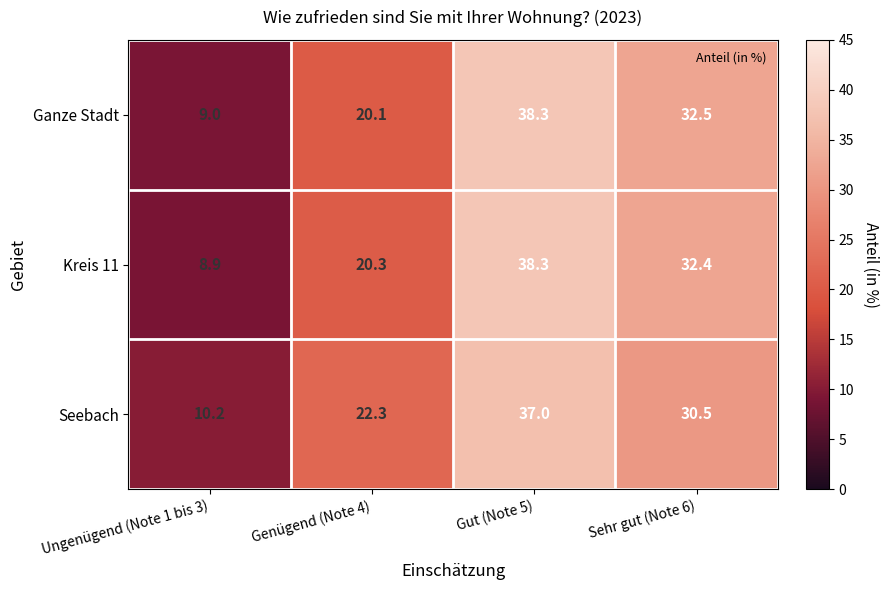

What is the difference between the highest and lowest values at Gut (Note 5)?

1.3